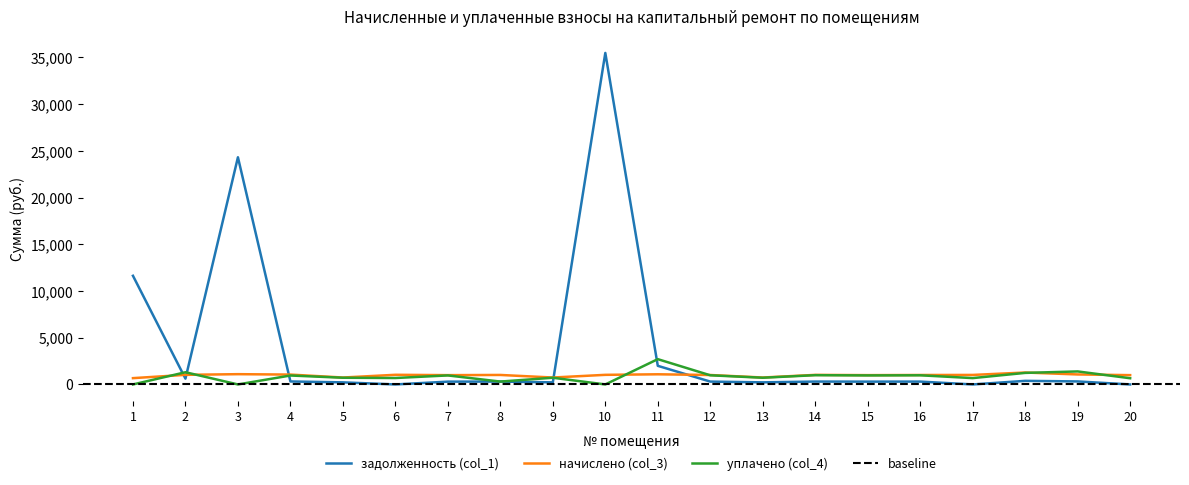

True or false: начислено (col_3) has more than 1 points higher than both neighbors.

True